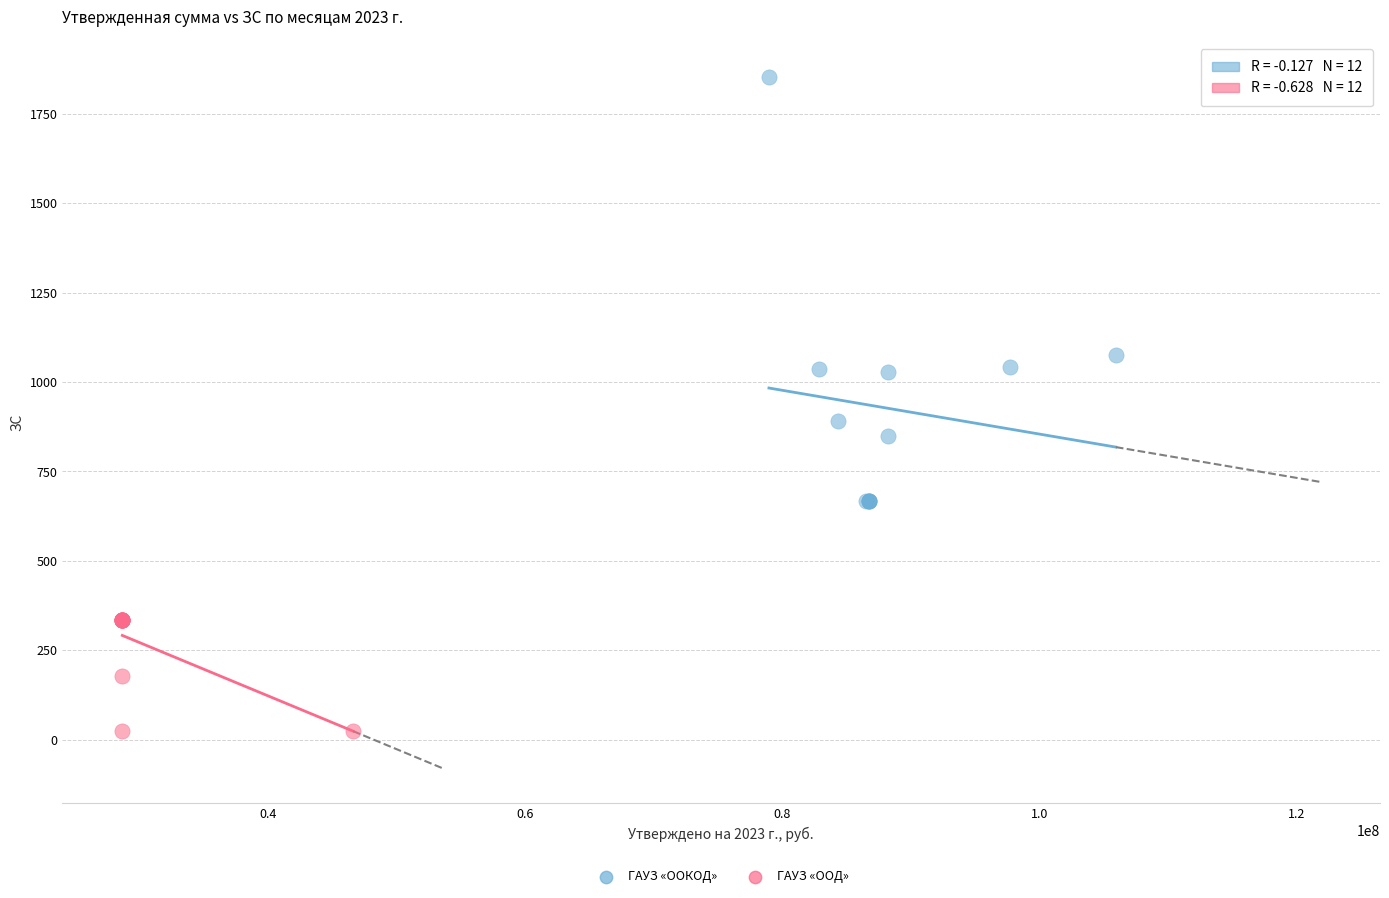

Which series reaches the maximum Y coordinate?

ГАУЗ «ООКОД»